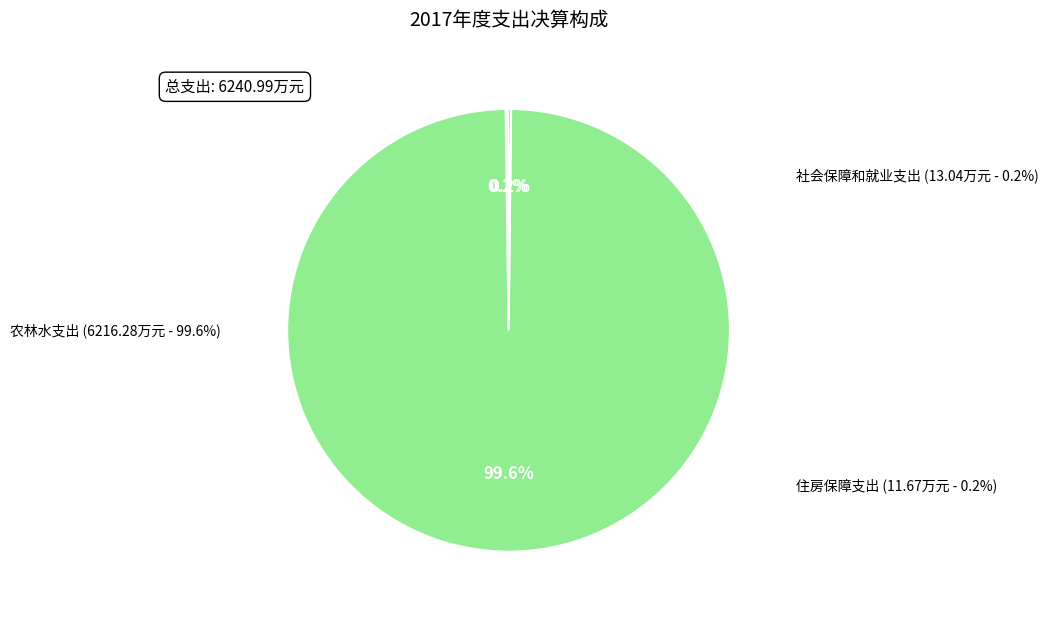

To the nearest percent, what is the difference between the largest and smallest slice percentages?

99%